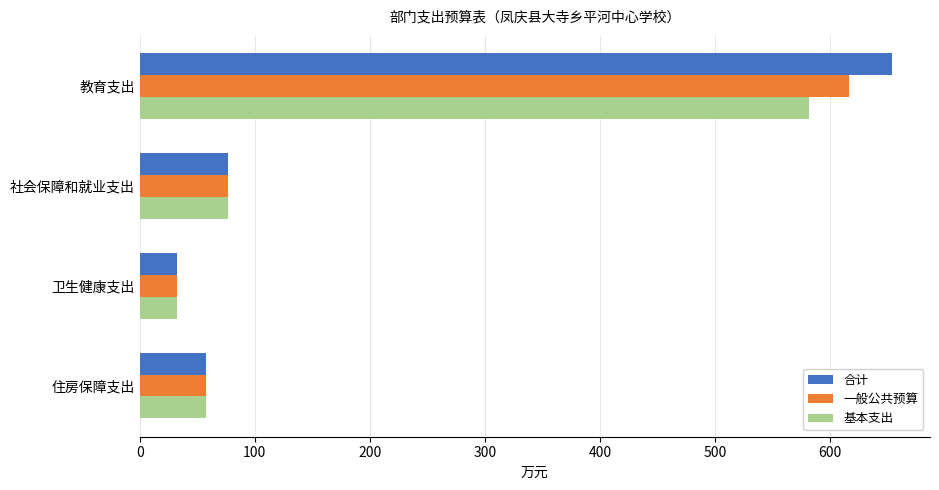

Count the number of data series in this chart.

3